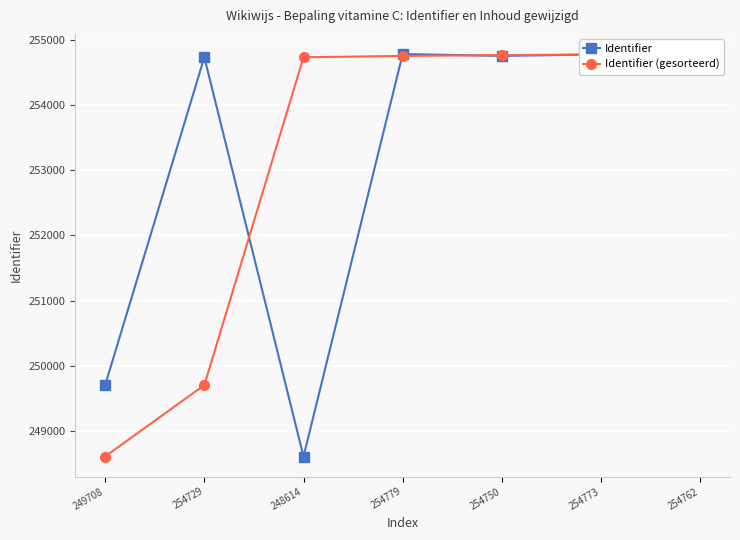

Is the value of Identifier (gesorteerd) at 248614 greater than the value of Identifier at 254729?

No